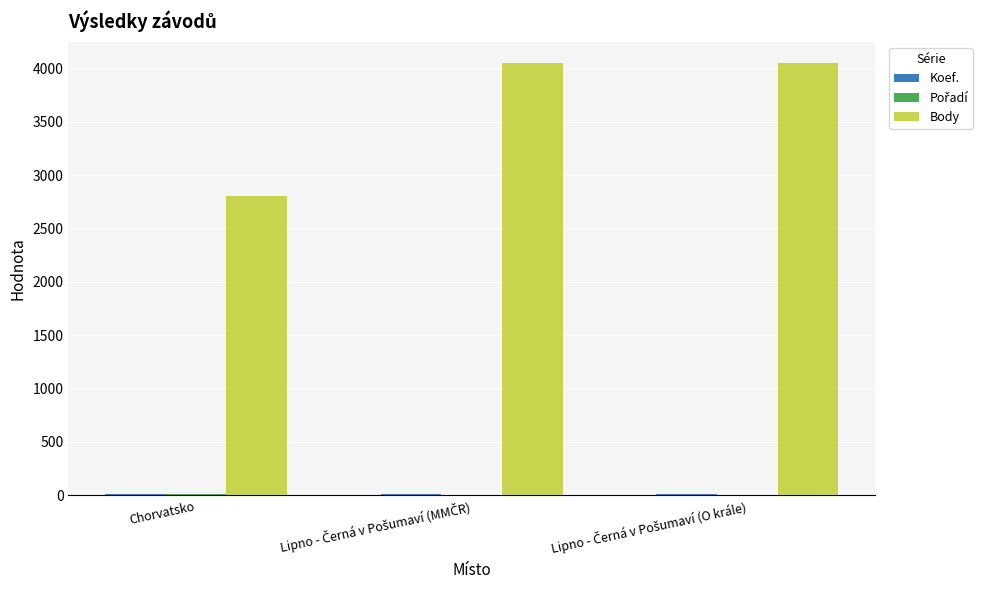

How many distinct data groups are displayed?

3